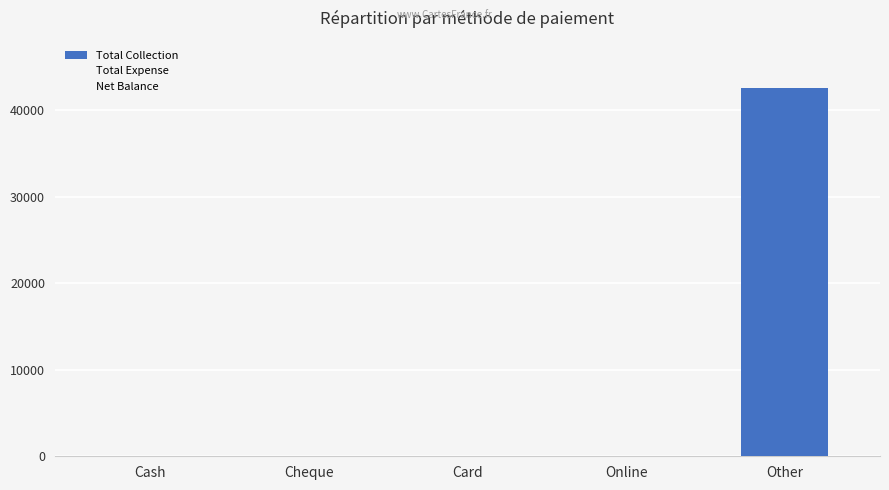

What is the sum of the values at Other and Online?

42545